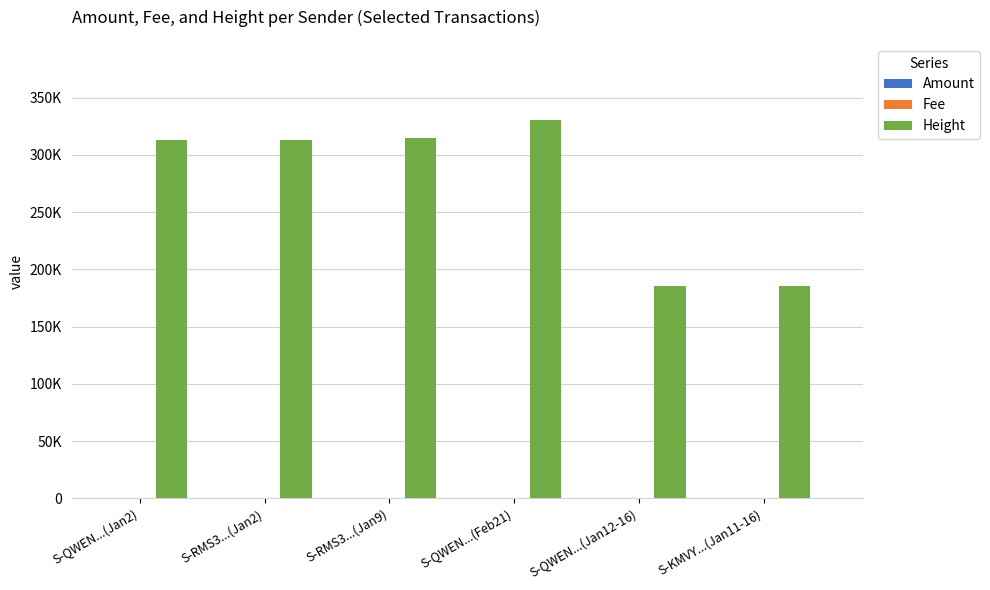

At which category is the sum across all series the highest?

S-QWEN...(Feb21)